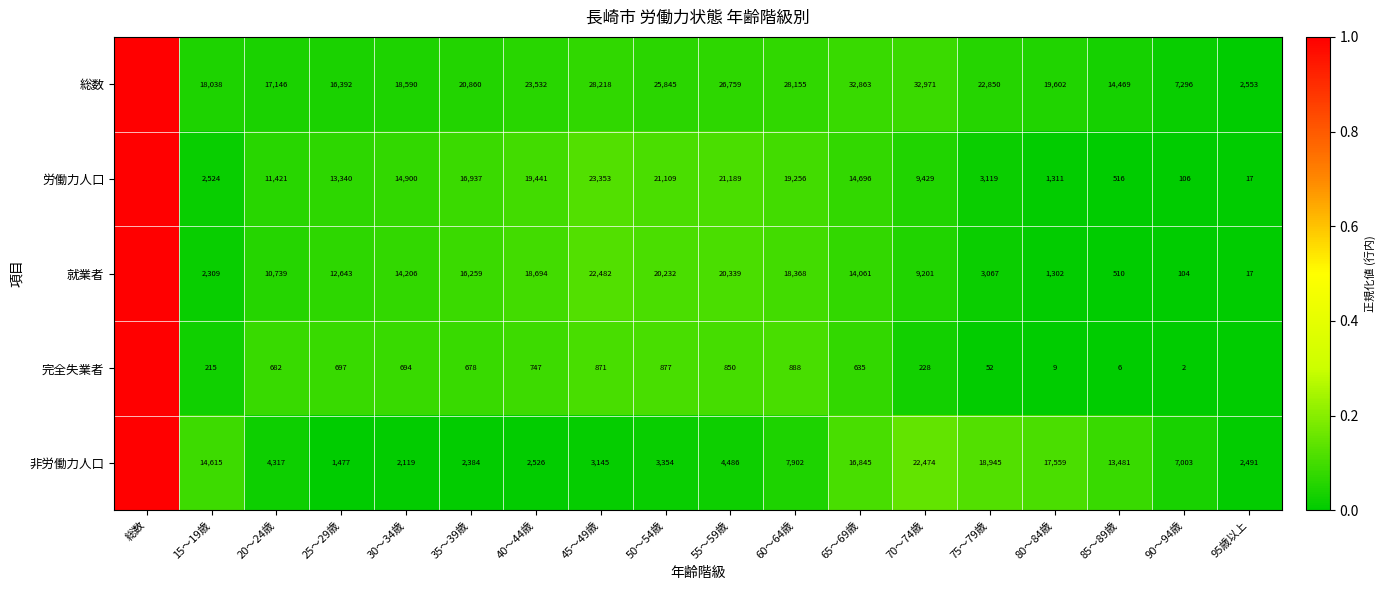

Between 50～54歳 and 85～89歳, which series saw the biggest shift?

労働力人口